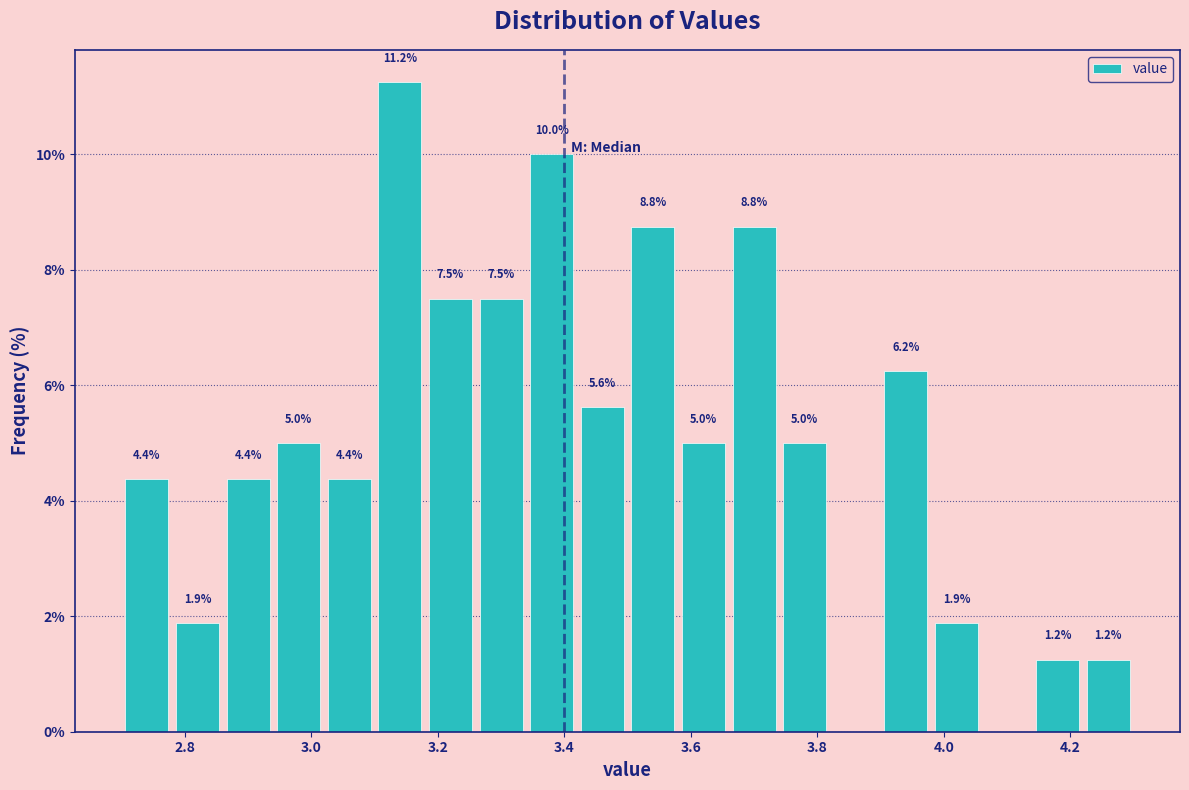

Which range on the x-axis has the tallest bar?

3.10 to 3.18